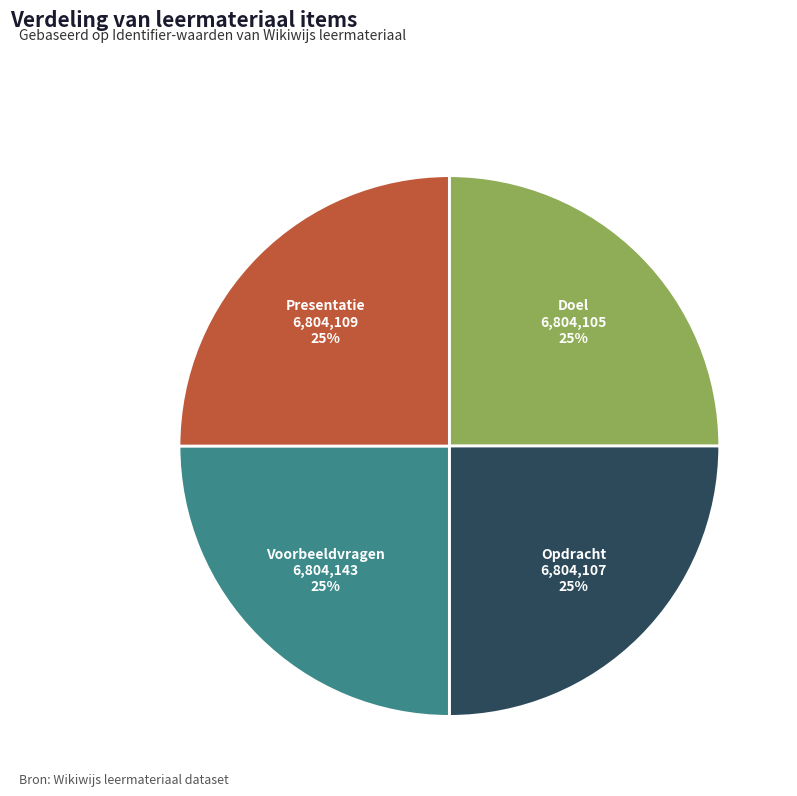

Does Voorbeeldvragen account for over 50% of the chart?

No